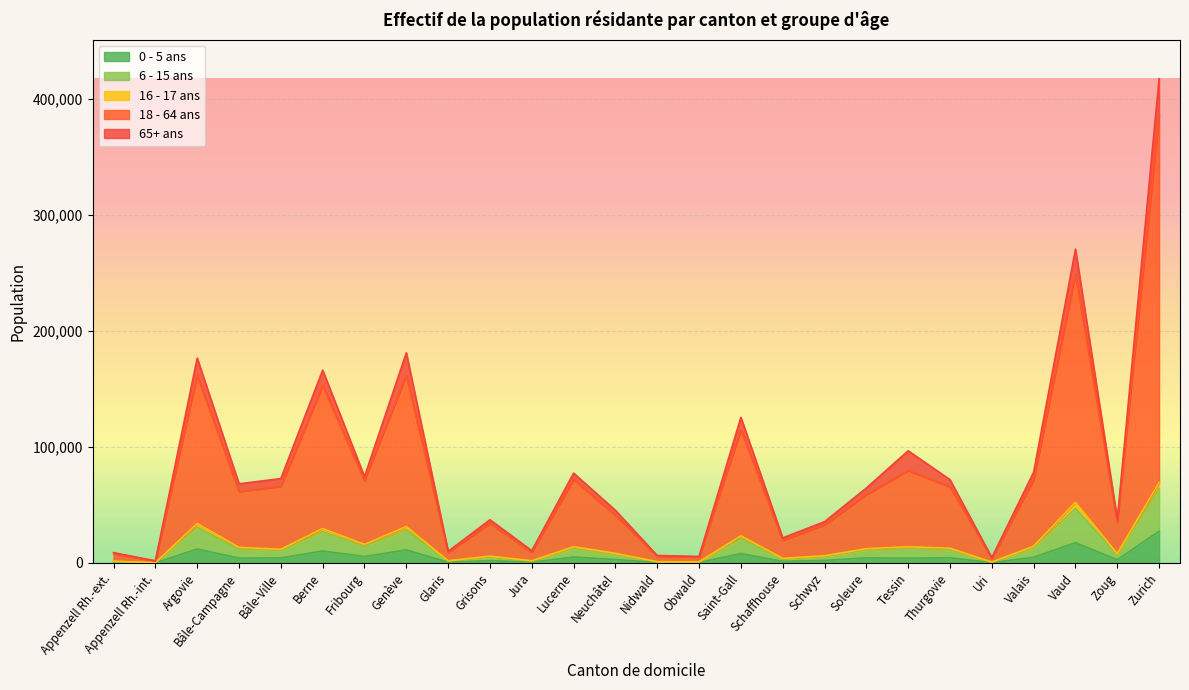

Rank the categories by 6 - 15 ans value from highest to lowest.

Zurich, Vaud, Argovie, Genève, Berne, Saint-Gall, Fribourg, Valais, Lucerne, Tessin, Bâle-Campagne, Thurgovie, Soleure, Bâle-Ville, Neuchâtel, Zoug, Schwyz, Grisons, Schaffhouse, Glaris, Jura, Appenzell Rh.-ext., Nidwald, Obwald, Uri, Appenzell Rh.-int.